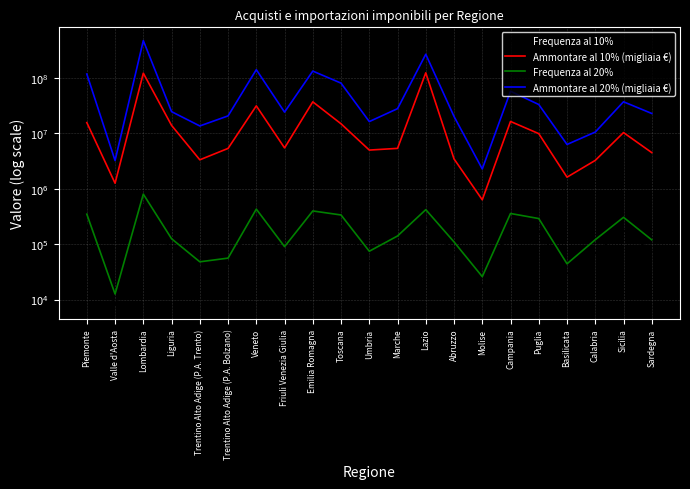

At which label does Frequenza al 20% reach its peak?

Lombardia